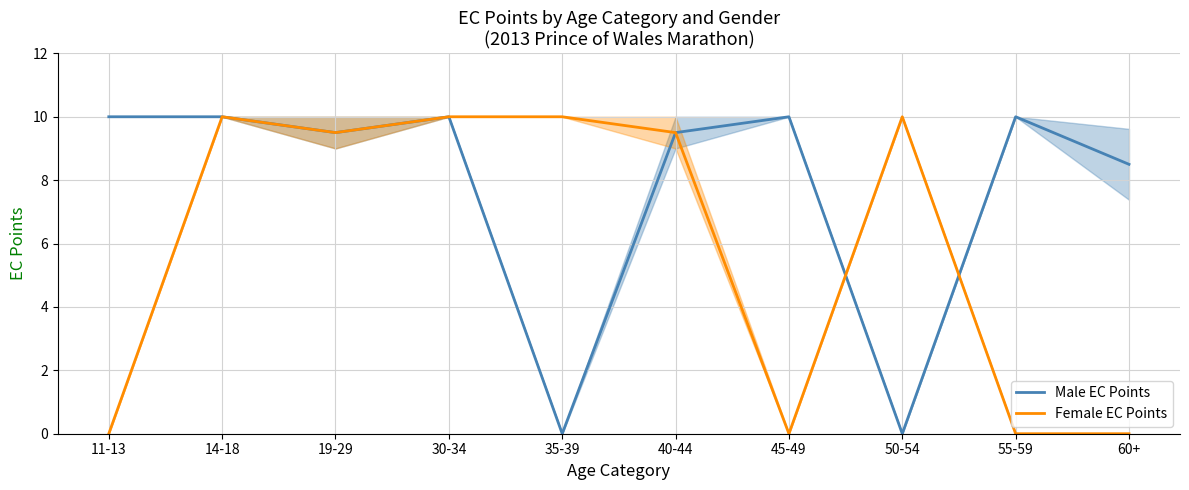

Reading left to right, list all the values displayed in this chart.

Male EC Points: 11-13=10.0	14-18=10.0	19-29=9.5	30-34=10.0	35-39=0.0	40-44=9.5	45-49=10.0	50-54=0.0	55-59=10.0	60+=8.5
Female EC Points: 11-13=0.0	14-18=10.0	19-29=9.5	30-34=10.0	35-39=10.0	40-44=9.5	45-49=0.0	50-54=10.0	55-59=0.0	60+=0.0